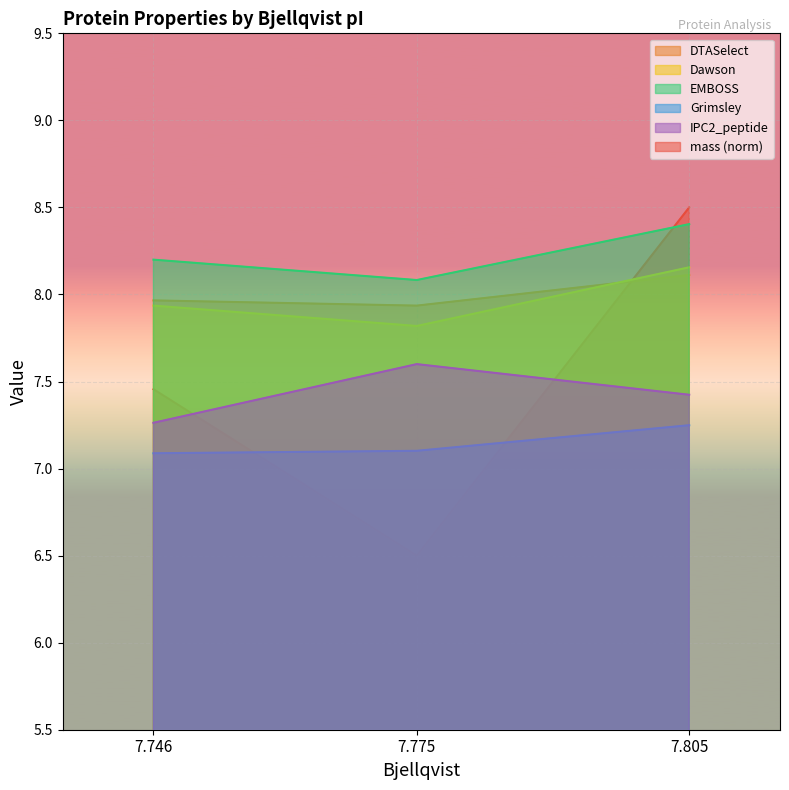

Reading left to right, what are all the values shown in this chart?

mass: 7.805=8.5	7.775=6.5	7.746=7.5
DTASelect: 7.805=8.1	7.775=7.9	7.746=8.0
Dawson: 7.805=8.2	7.775=7.8	7.746=7.9
EMBOSS: 7.805=8.4	7.775=8.1	7.746=8.2
Grimsley: 7.805=7.2	7.775=7.1	7.746=7.1
IPC2_peptide: 7.805=7.4	7.775=7.6	7.746=7.3